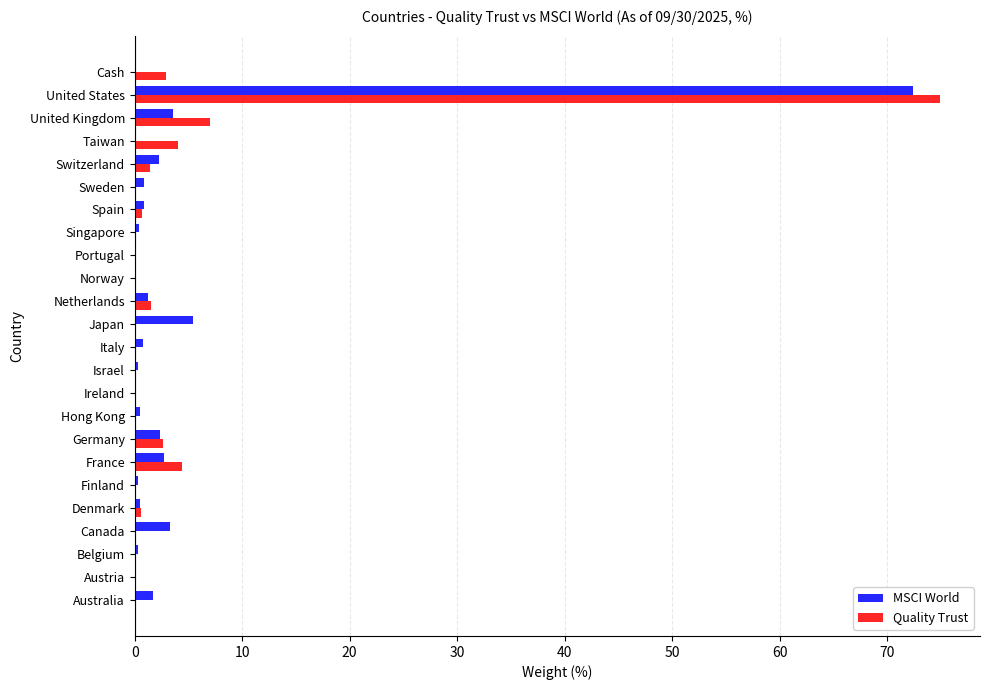

What are all the series names shown in the legend?

MSCI World, Quality Trust